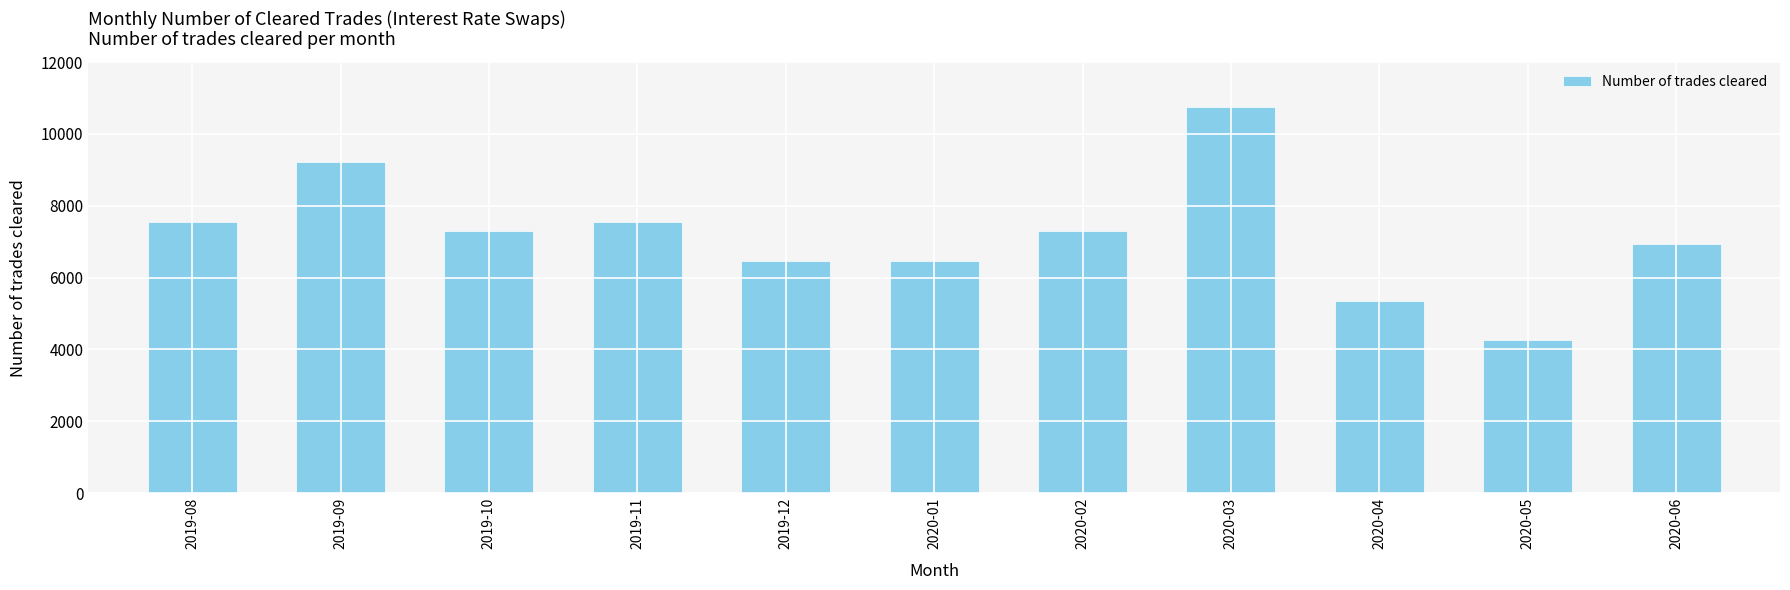

Approximately how many times larger is the value at 2019-08 compared to 2020-06?

1.1